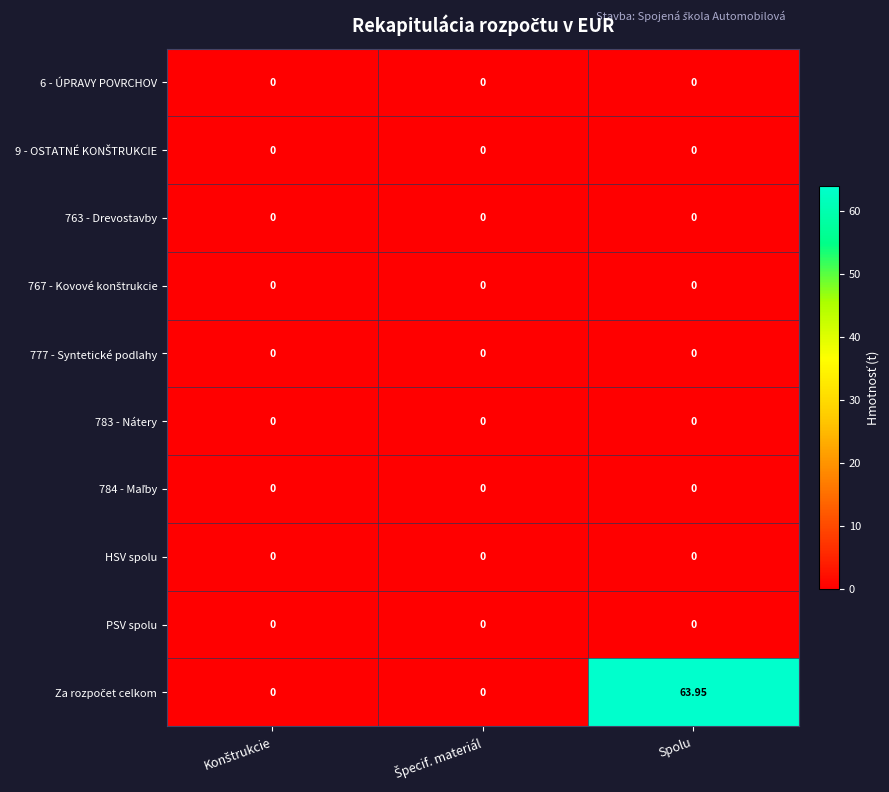

How many distinct data groups are displayed?

10